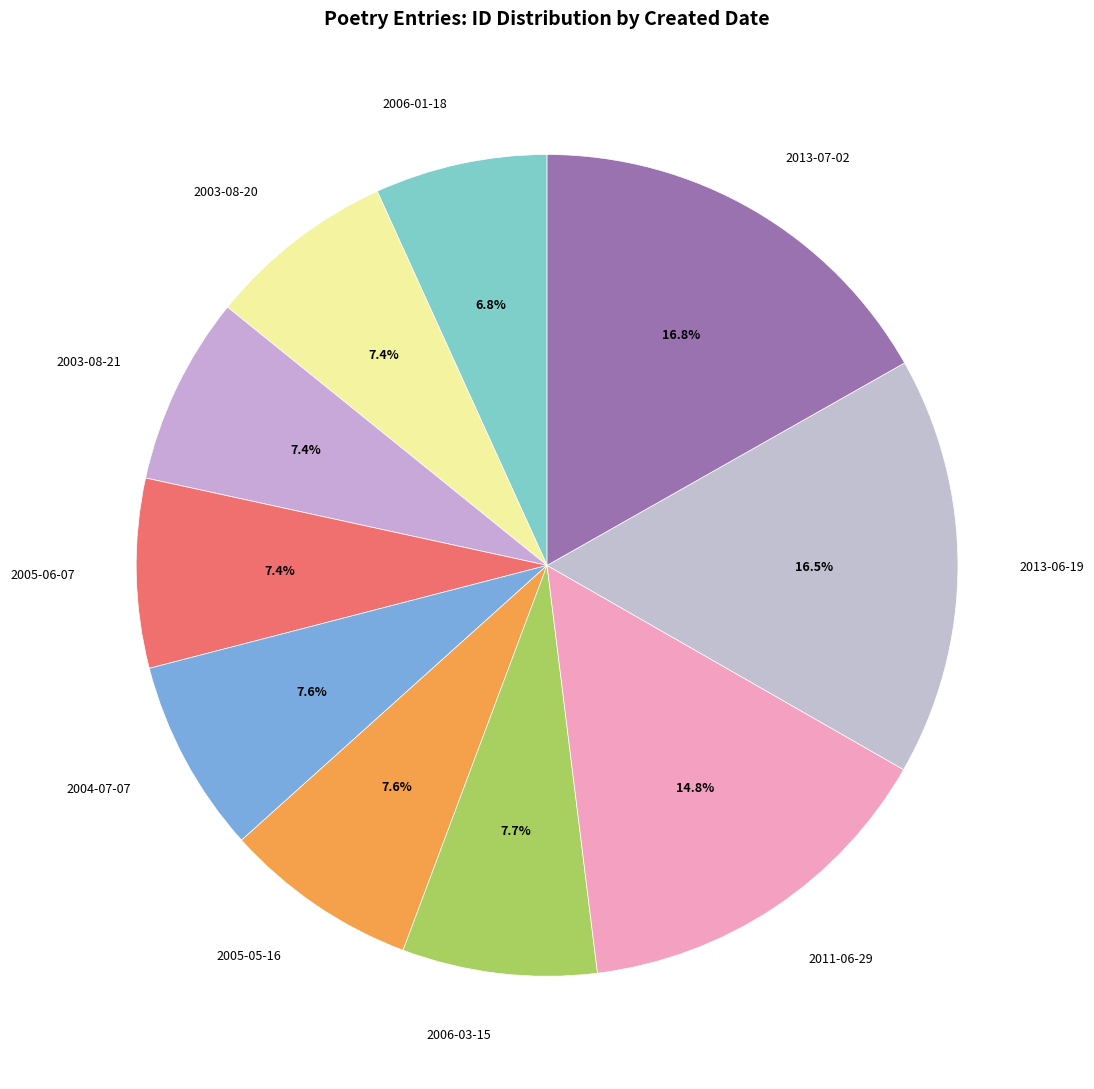

Approximately how many times larger is the value at 2006-01-18 compared to 2003-08-20?

0.9